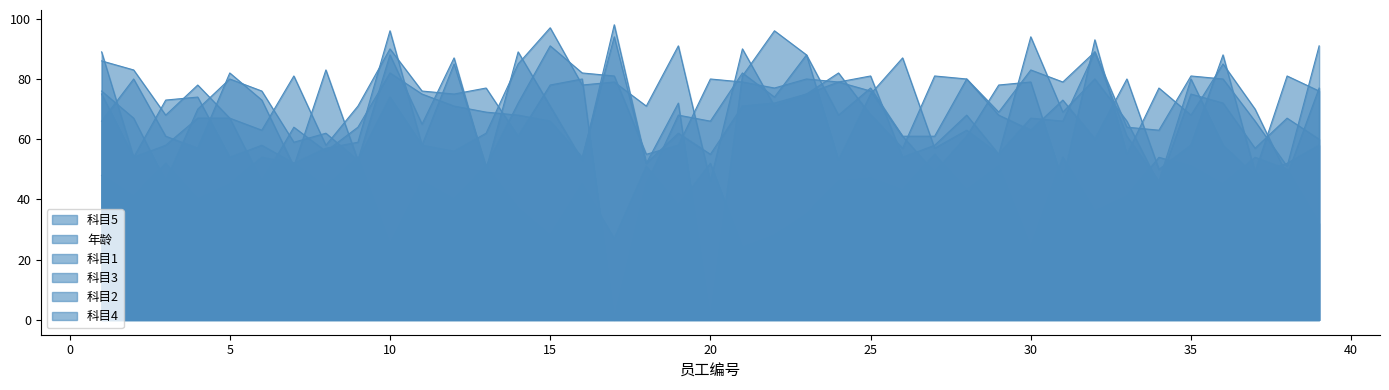

What is the sum of all 科目1 values?

2645